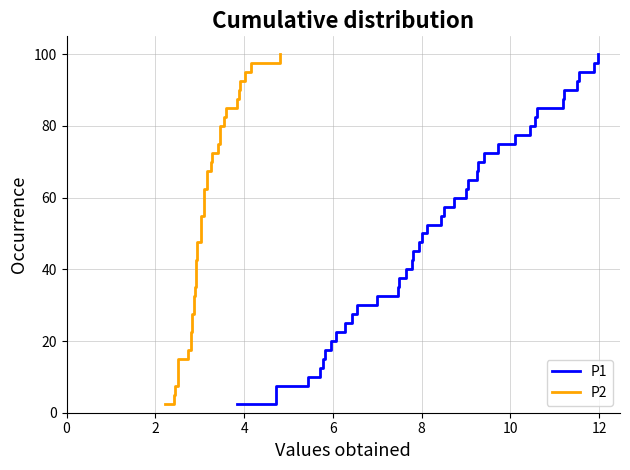

The value of P1 at 26 is 25.2. True or false?

False